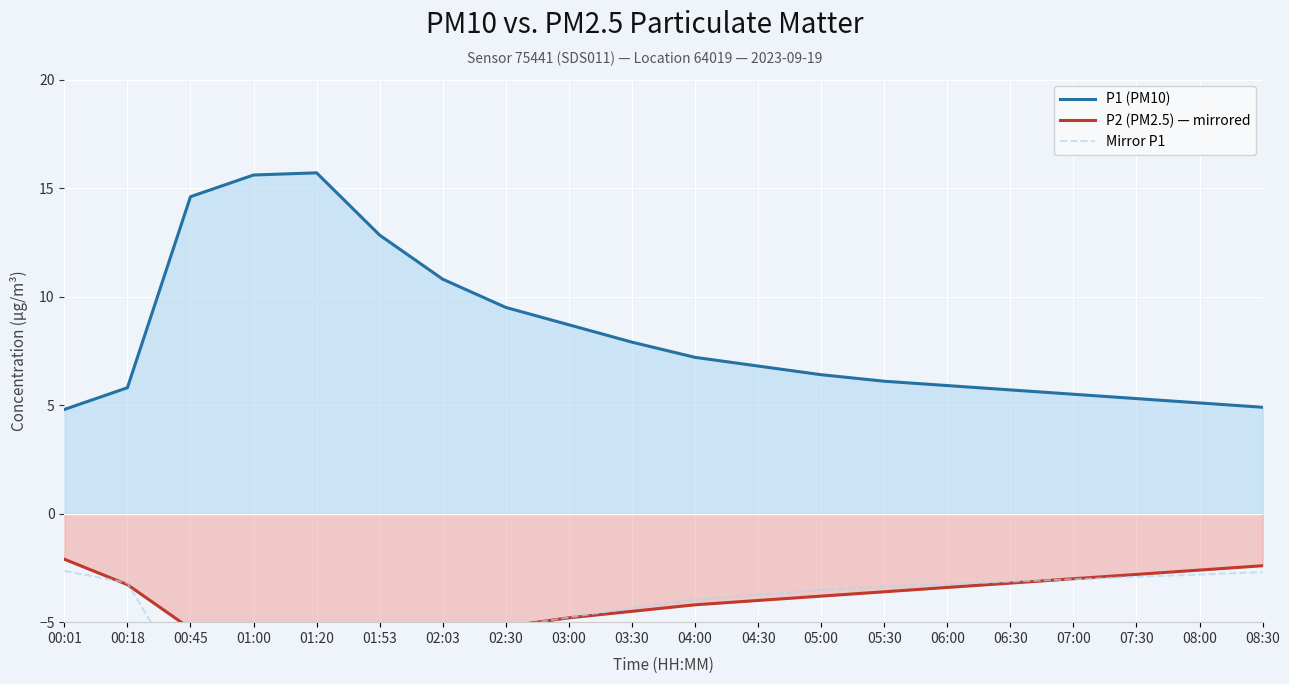

At which category is the sum across all series the highest?

00:45